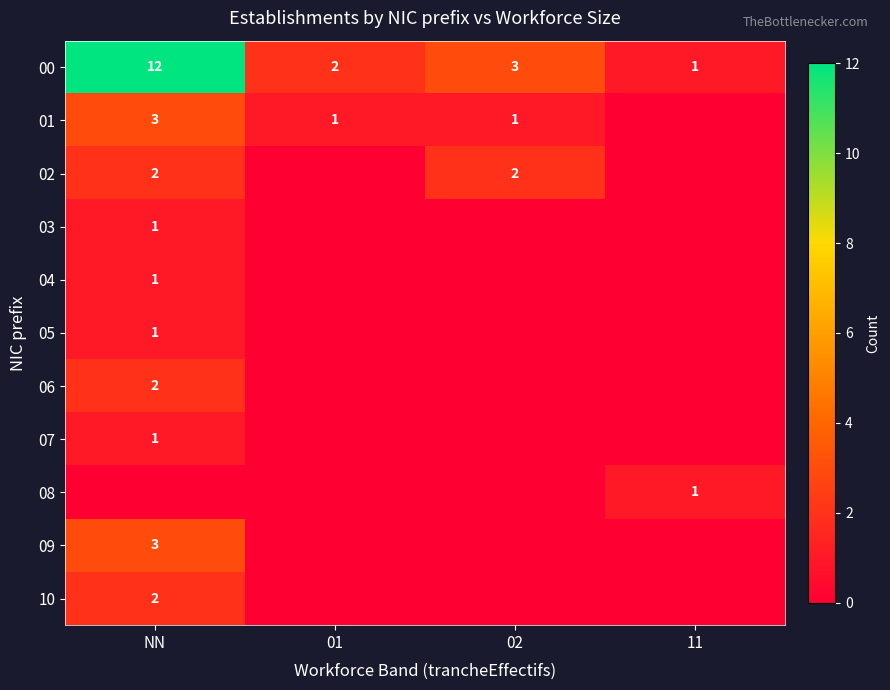

The value of 01 at 02 is 1. True or false?

True